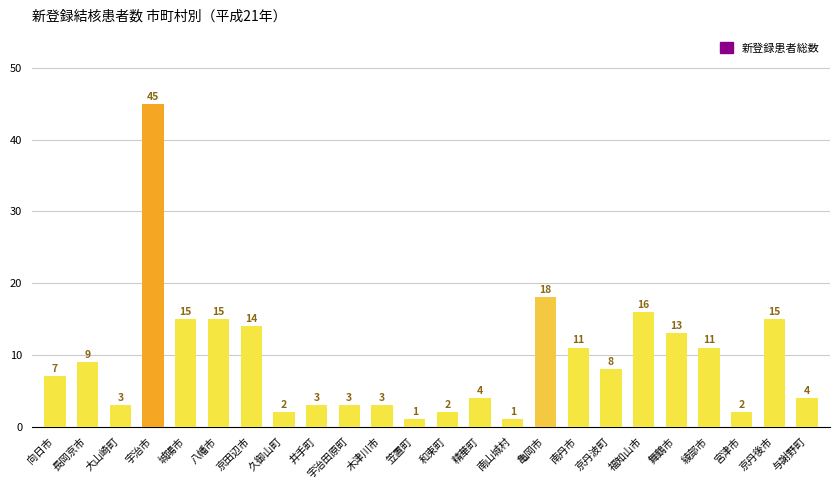

The value at 福知山市 is 16. True or false?

True